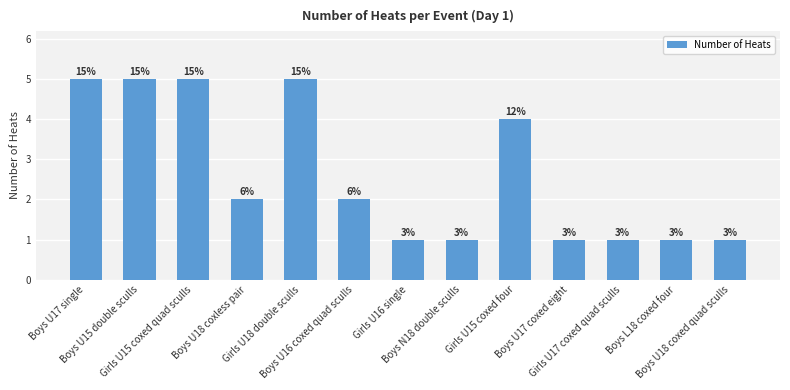

Are the bars horizontal?

No